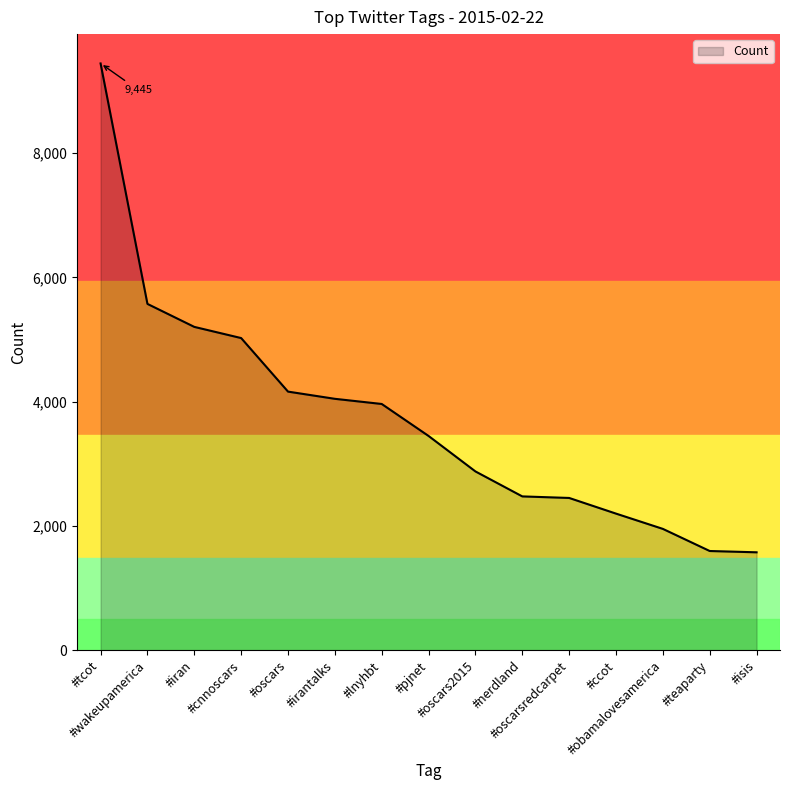

What is the greatest value displayed?

9445